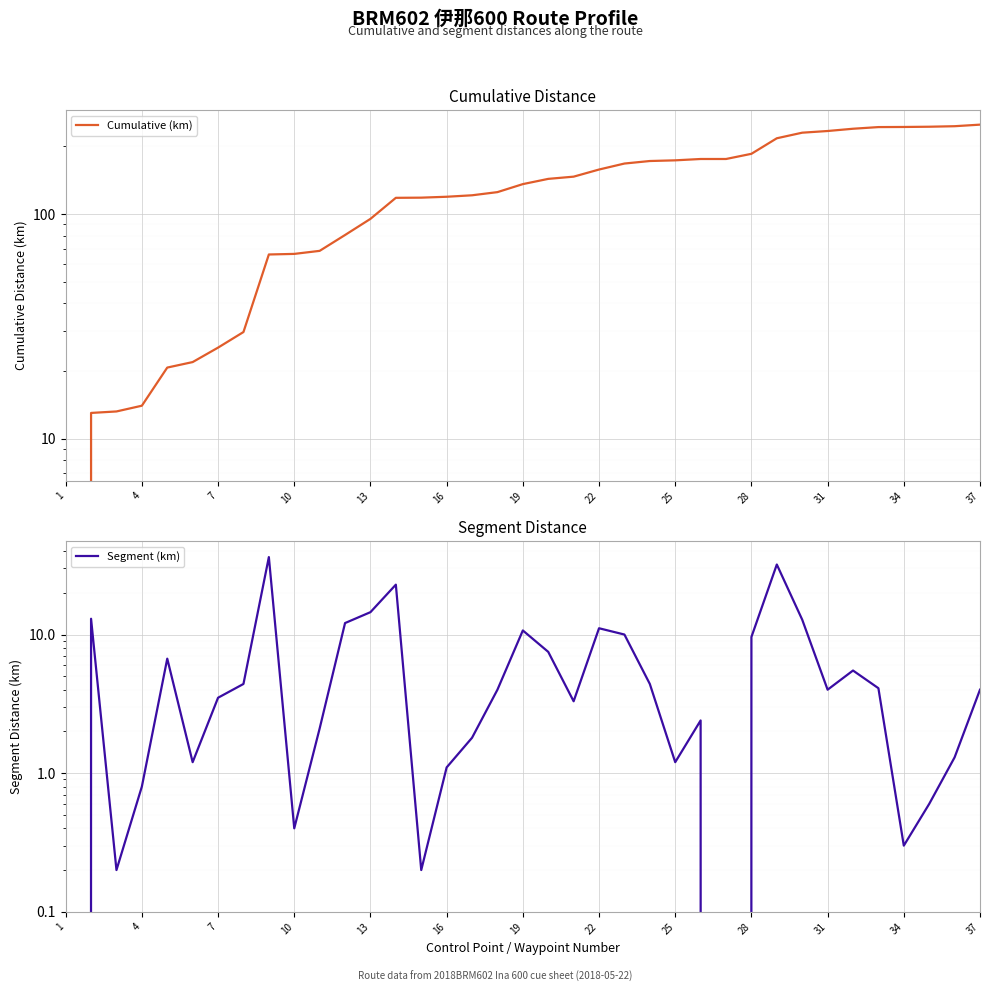

How many positive values does the Cumulative (km) series have?

36